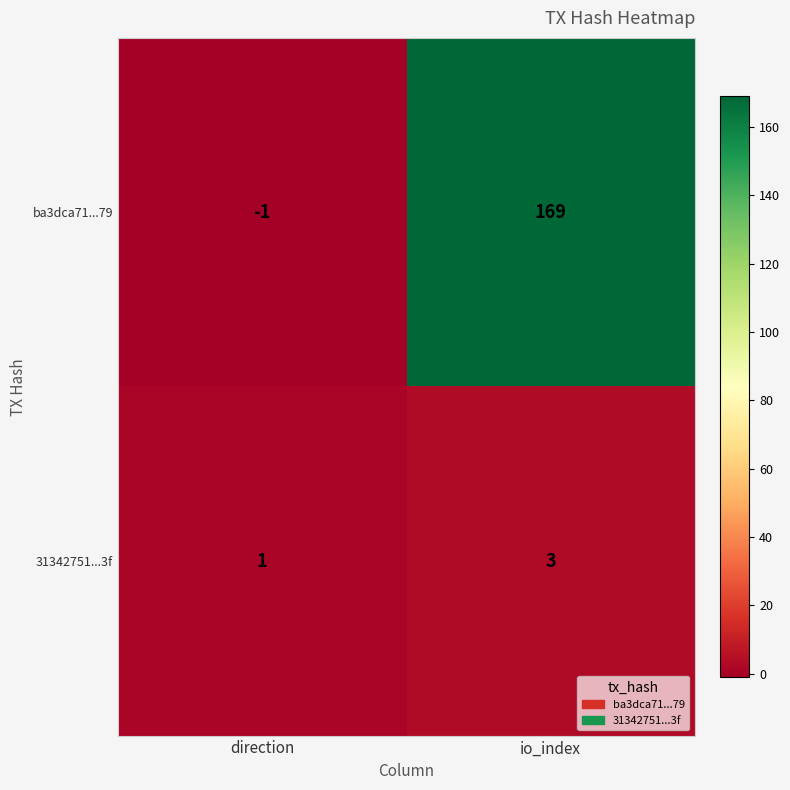

Which category has the highest value across all series?

io_index